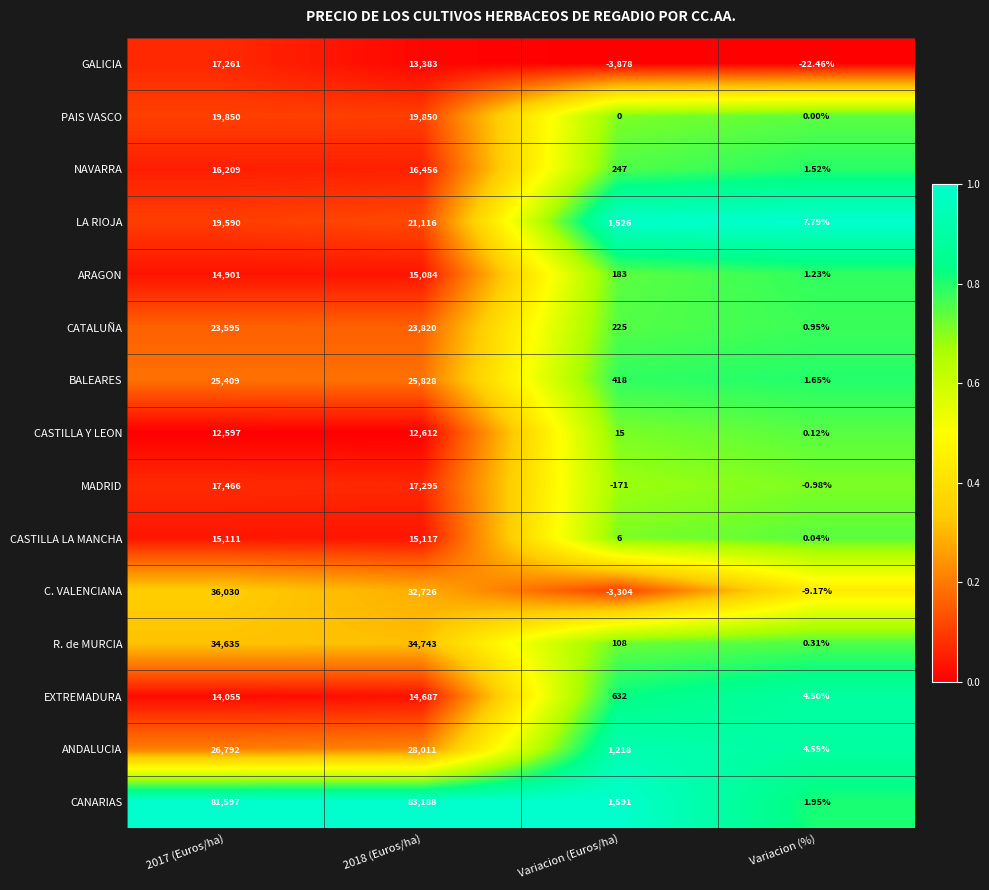

What is the total value across all series at Variacion (Euros/ha)?

-1184.0